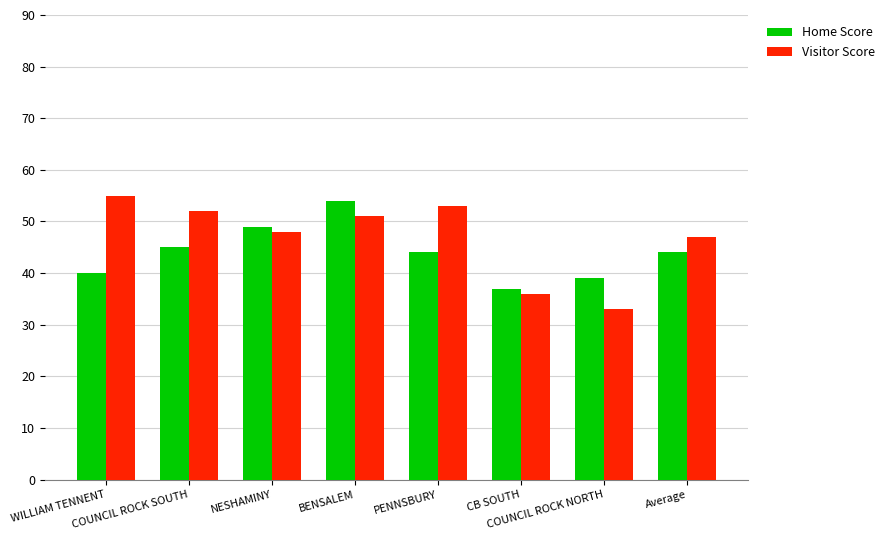

Where does the Home Score series first go above 44?

COUNCIL ROCK SOUTH